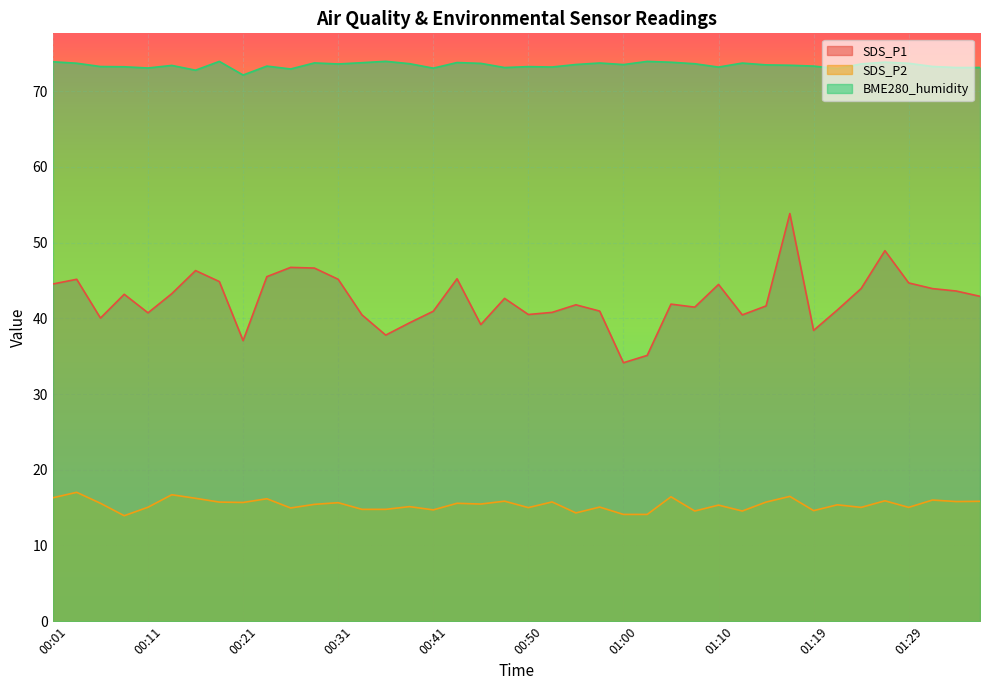

True or false: SDS_P1 and SDS_P2 cross at least once.

False